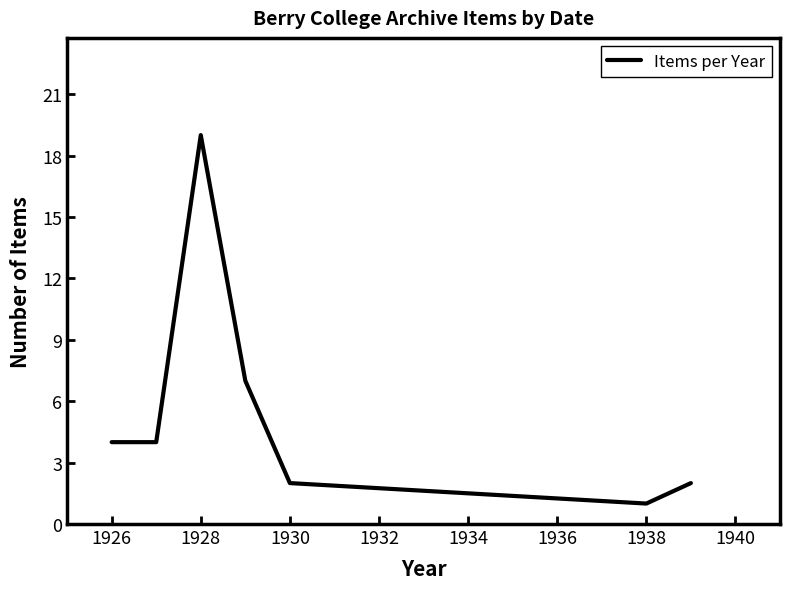

What is the difference between the second highest and minimum values?

6